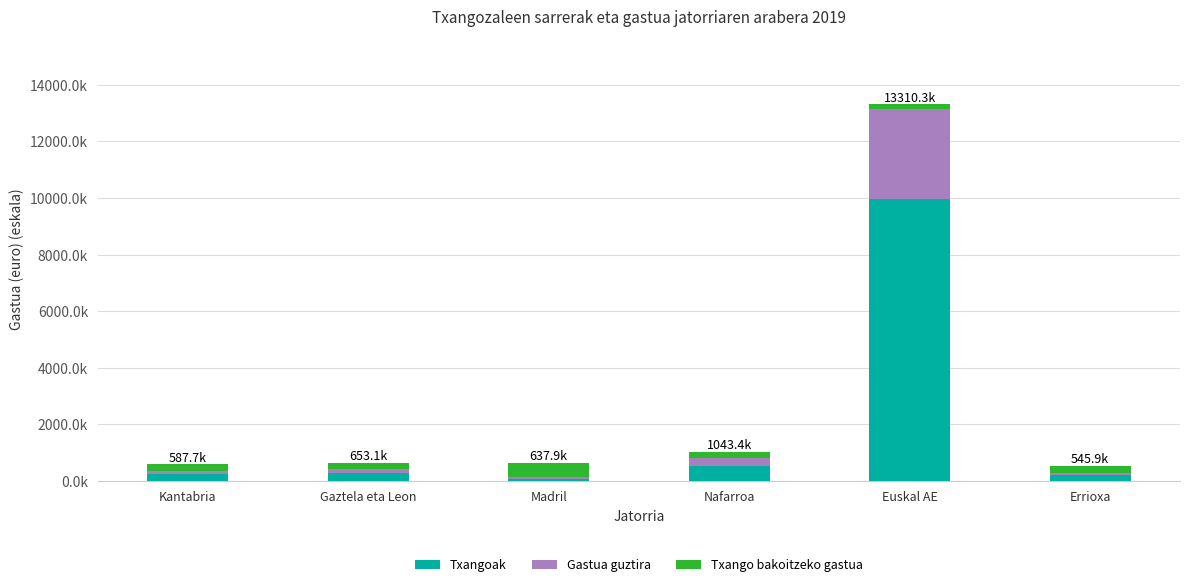

List the series in order of their overall mean, lowest first.

Txango bakoitzeko gastua, Gastua guztira, Txangoak